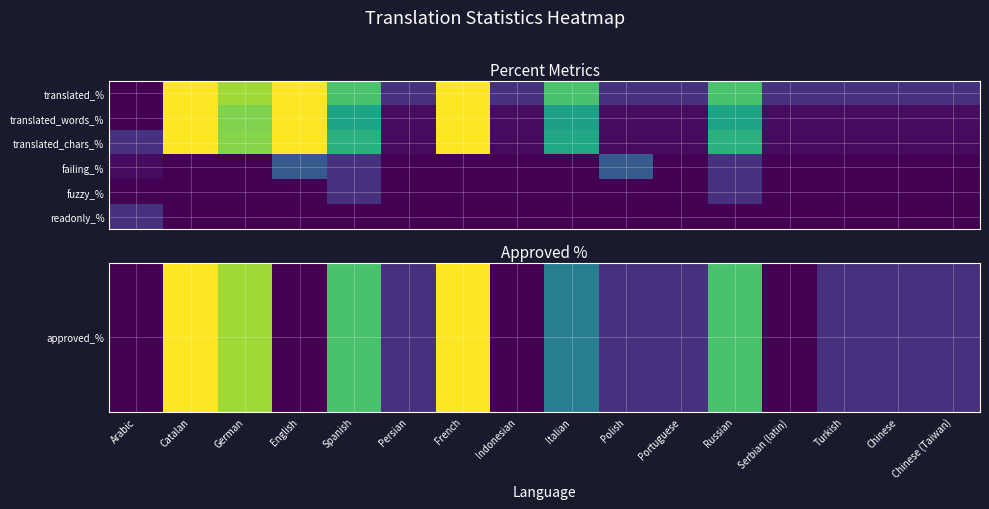

At how many categories does at least one series exceed 16?

8